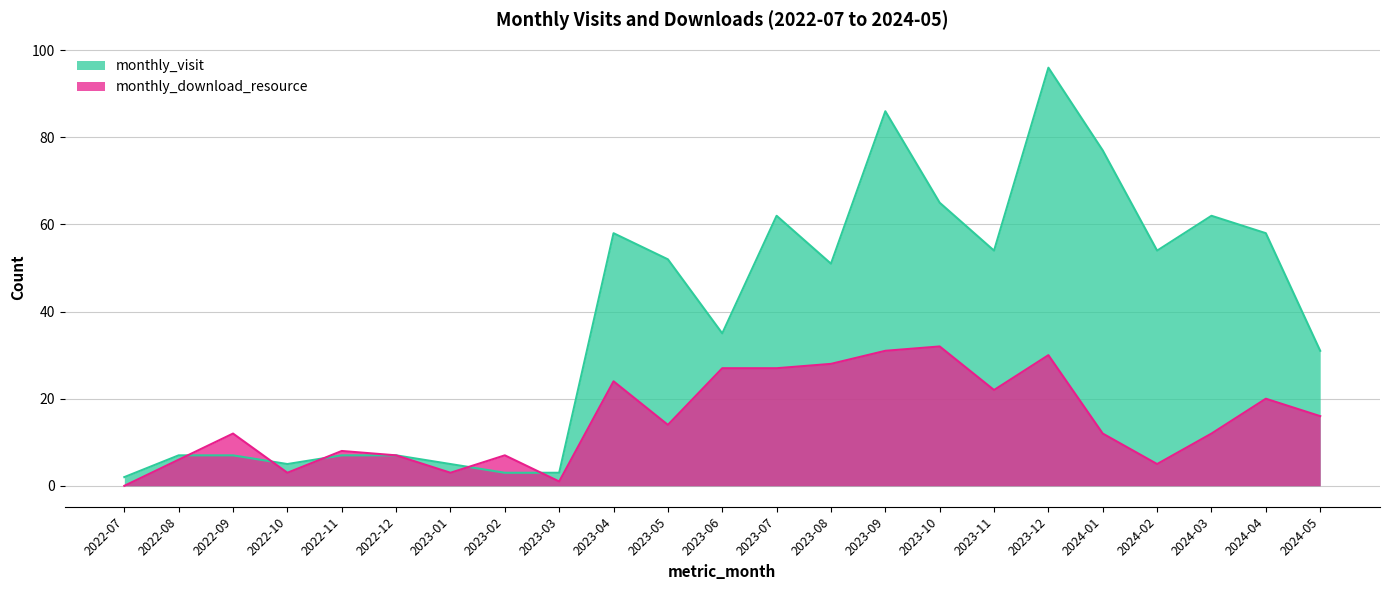

At which label does monthly_visit first exceed 51?

2023-04